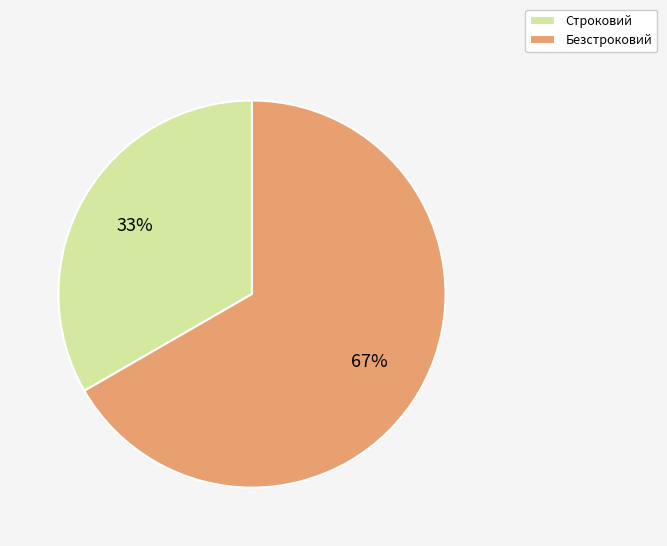

To the nearest percent, what is the average slice percentage?

50%